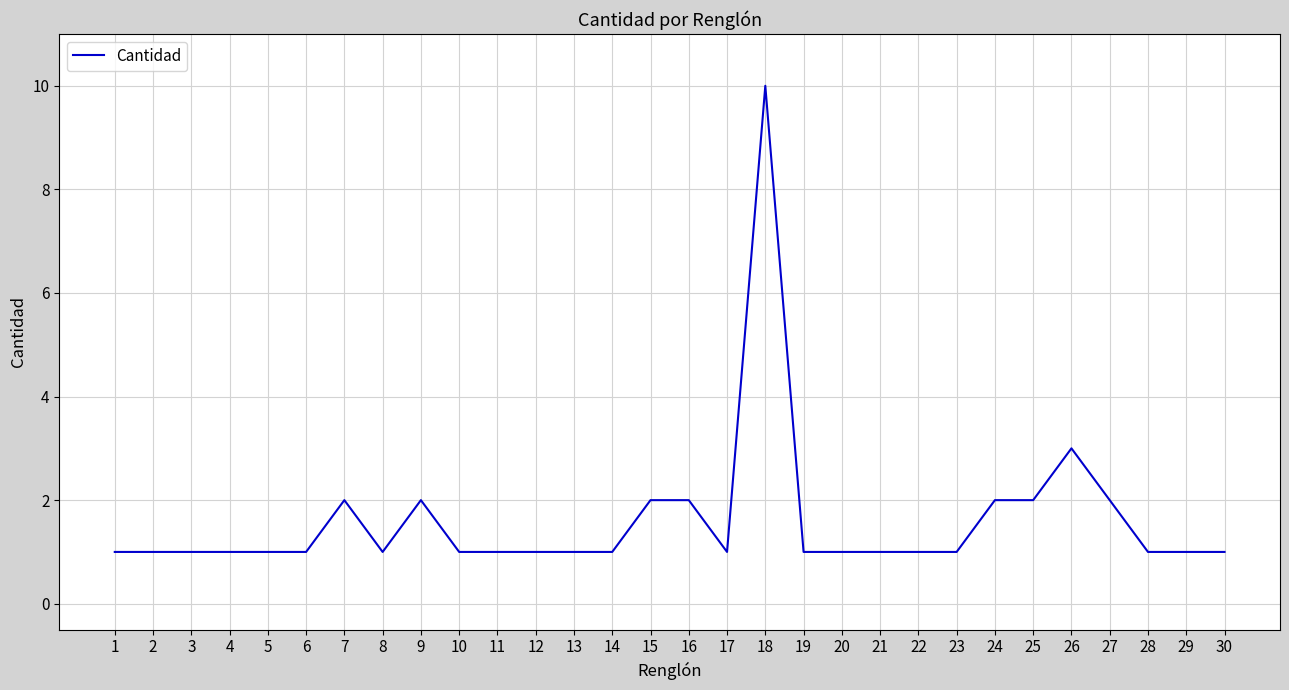

Approximately how many times larger is the value at 21 compared to 3?

1.0